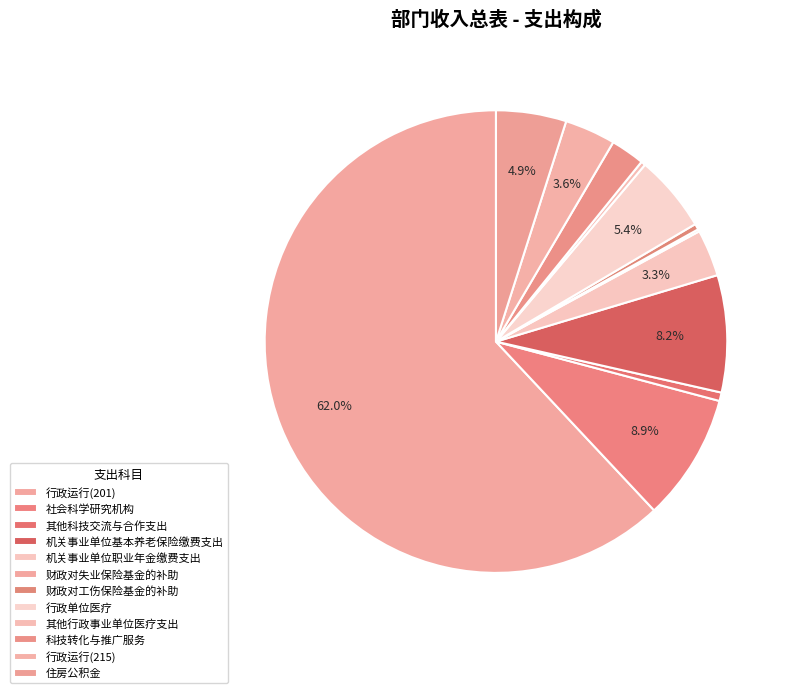

To the nearest percent, what portion does 其他科技交流与合作支出 represent?

1%